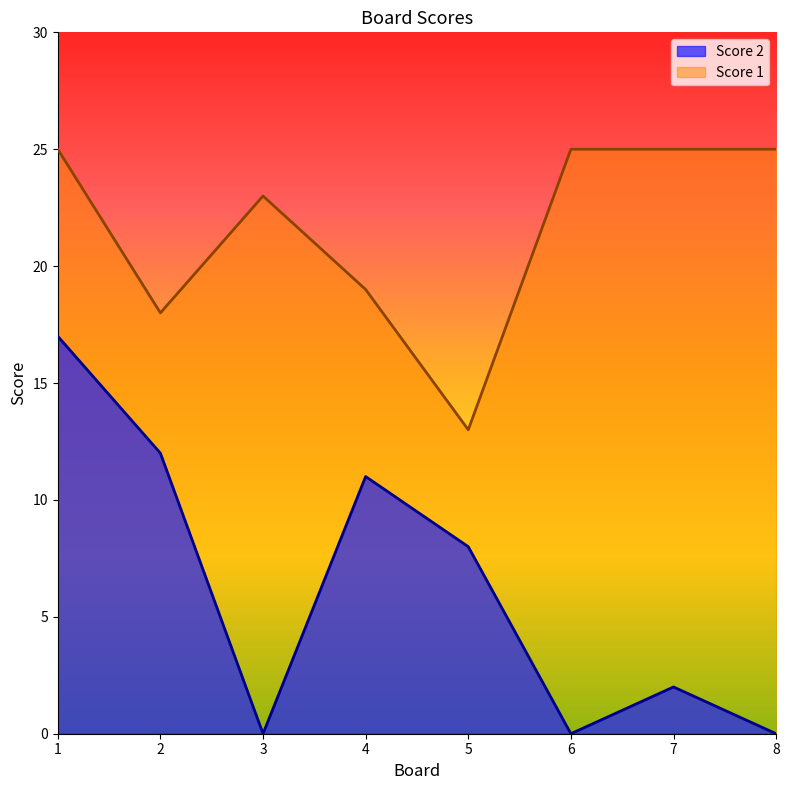

Which category has the highest value in the Score 2 series?

1